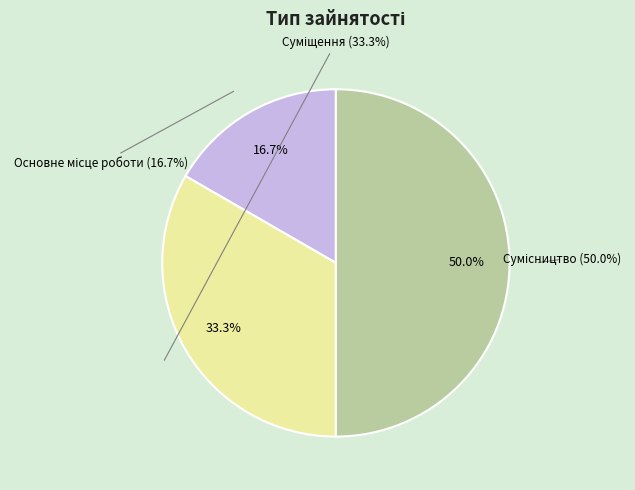

To the nearest percent, what is the average slice percentage?

33%